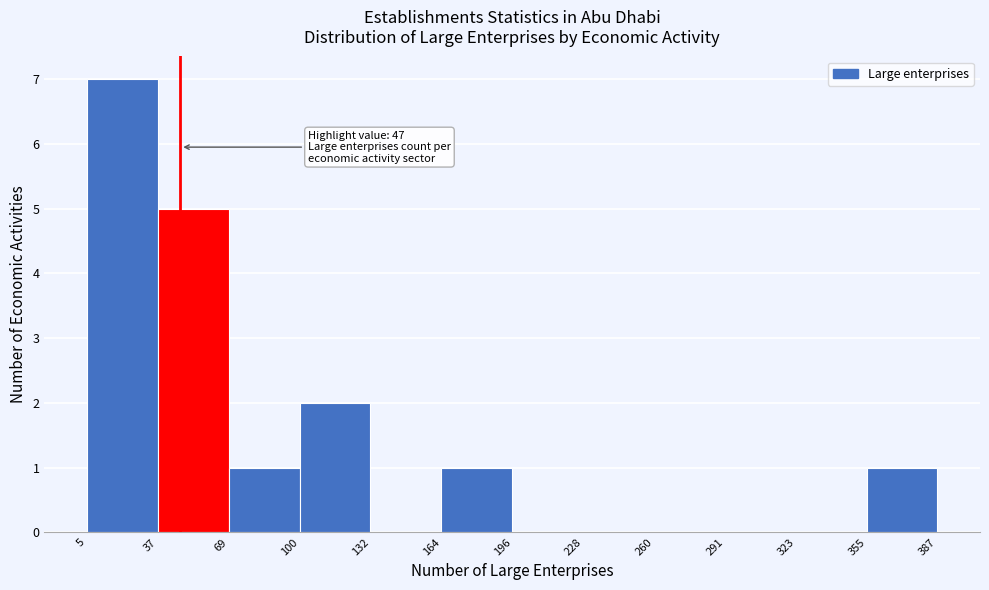

Which range on the x-axis has the tallest bar?

5 to 37